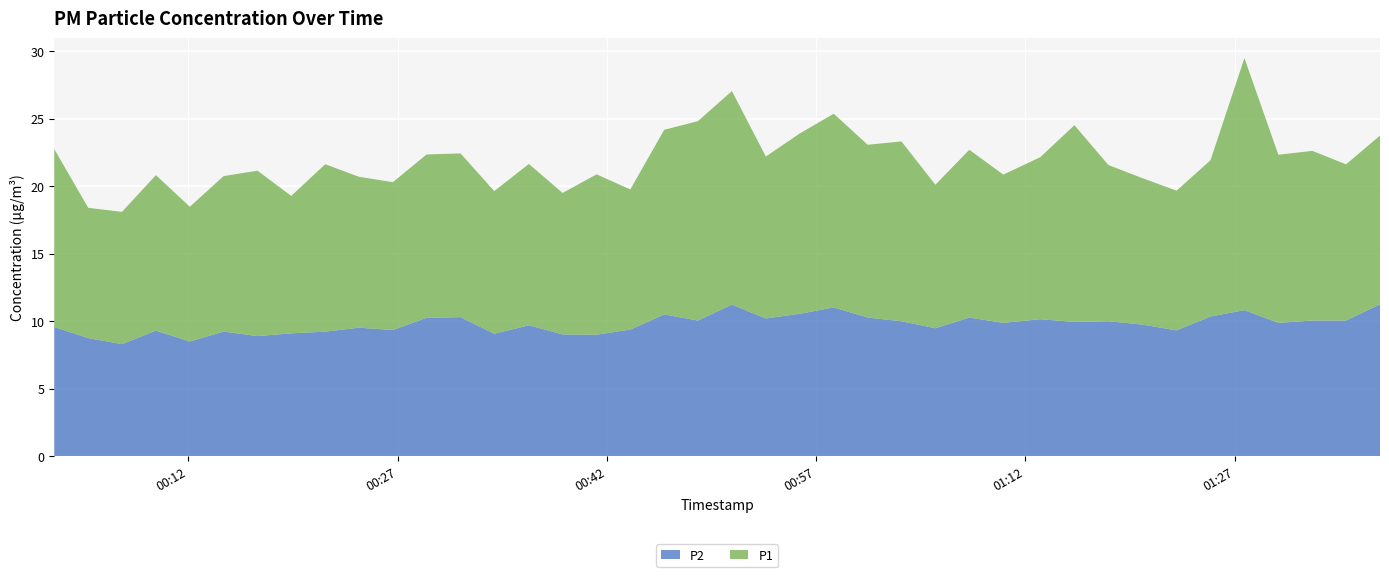

Reading right to left, what are all the values shown in this chart?

P1: 2022-07-23T01:37:25=12.5	2022-07-23T01:34:59=11.6	2022-07-23T01:32:34=12.6	2022-07-23T01:30:08=12.4	2022-07-23T01:27:42=18.7	2022-07-23T01:25:16=11.6	2022-07-23T01:22:50=10.3	2022-07-23T01:20:23=10.8	2022-07-23T01:17:57=11.6	2022-07-23T01:15:31=14.6	2022-07-23T01:13:04=12.0	2022-07-23T01:10:25=11.0	2022-07-23T01:07:59=12.4	2022-07-23T01:05:33=10.6	2022-07-23T01:03:07=13.3	2022-07-23T01:00:42=12.8	2022-07-23T00:58:16=14.3	2022-07-23T00:55:49=13.3	2022-07-23T00:53:24=12.0	2022-07-23T00:50:58=15.8	2022-07-23T00:48:32=14.8	2022-07-23T00:46:07=13.7	2022-07-23T00:43:41=10.4	2022-07-23T00:41:16=11.9	2022-07-23T00:38:50=10.5	2022-07-23T00:36:25=11.9	2022-07-23T00:33:56=10.6	2022-07-23T00:31:31=12.1	2022-07-23T00:29:05=12.1	2022-07-23T00:26:40=10.9	2022-07-23T00:24:14=11.2	2022-07-23T00:21:49=12.4	2022-07-23T00:19:23=10.2	2022-07-23T00:16:58=12.2	2022-07-23T00:14:32=11.5	2022-07-23T00:12:07=10.0	2022-07-23T00:09:41=11.5	2022-07-23T00:07:15=9.8	2022-07-23T00:04:50=9.7	2022-07-23T00:02:24=13.2
P2: 2022-07-23T01:37:25=11.2	2022-07-23T01:34:59=10.1	2022-07-23T01:32:34=10.1	2022-07-23T01:30:08=9.9	2022-07-23T01:27:42=10.8	2022-07-23T01:25:16=10.3	2022-07-23T01:22:50=9.3	2022-07-23T01:20:23=9.8	2022-07-23T01:17:57=10.0	2022-07-23T01:15:31=9.9	2022-07-23T01:13:04=10.2	2022-07-23T01:10:25=9.9	2022-07-23T01:07:59=10.3	2022-07-23T01:05:33=9.5	2022-07-23T01:03:07=10.0	2022-07-23T01:00:42=10.3	2022-07-23T00:58:16=11.0	2022-07-23T00:55:49=10.6	2022-07-23T00:53:24=10.2	2022-07-23T00:50:58=11.2	2022-07-23T00:48:32=10.1	2022-07-23T00:46:07=10.5	2022-07-23T00:43:41=9.4	2022-07-23T00:41:16=9.0	2022-07-23T00:38:50=9.0	2022-07-23T00:36:25=9.7	2022-07-23T00:33:56=9.1	2022-07-23T00:31:31=10.3	2022-07-23T00:29:05=10.2	2022-07-23T00:26:40=9.3	2022-07-23T00:24:14=9.5	2022-07-23T00:21:49=9.2	2022-07-23T00:19:23=9.1	2022-07-23T00:16:58=8.9	2022-07-23T00:14:32=9.2	2022-07-23T00:12:07=8.5	2022-07-23T00:09:41=9.3	2022-07-23T00:07:15=8.3	2022-07-23T00:04:50=8.8	2022-07-23T00:02:24=9.6